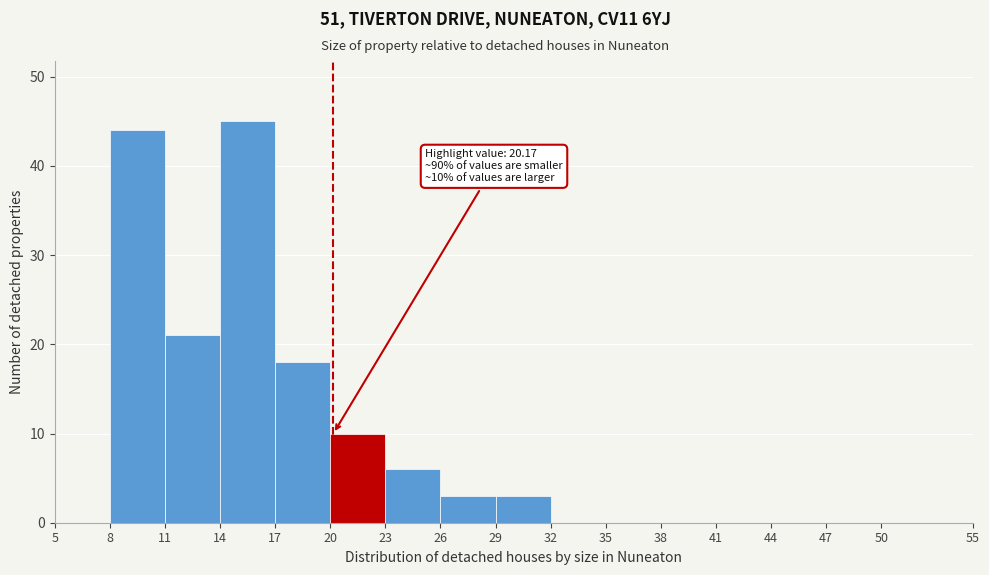

Which range on the x-axis has the tallest bar?

14 to 17